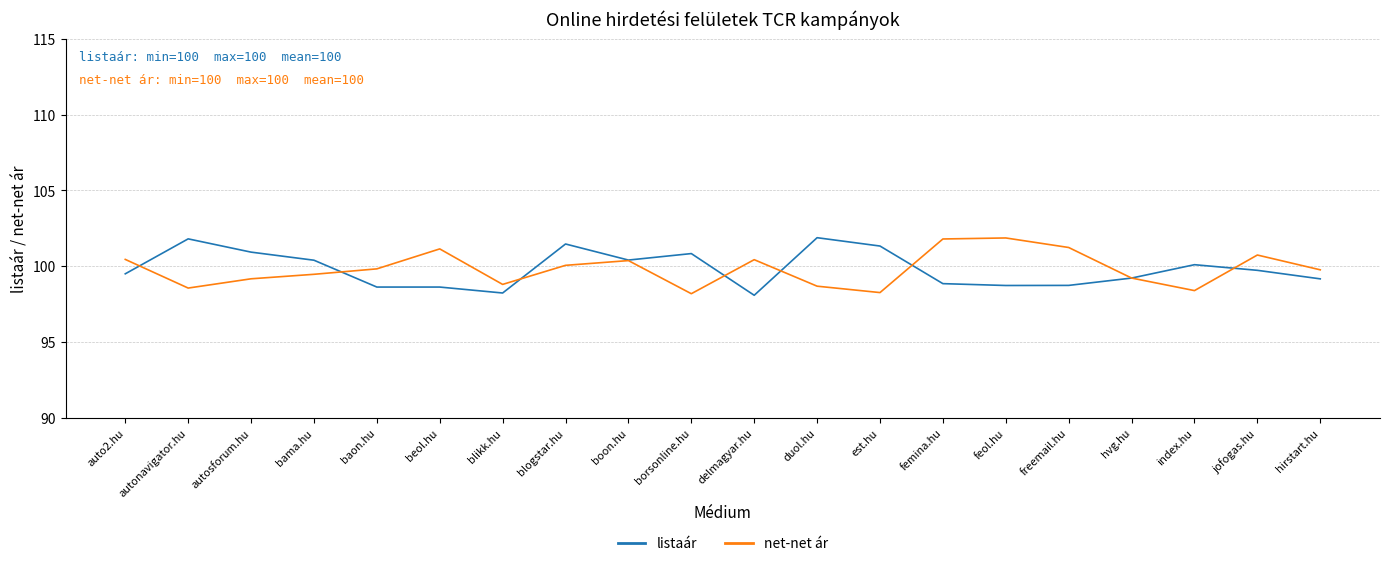

What is the difference between the maximum and second lowest values in the net-net ár series?

3.6